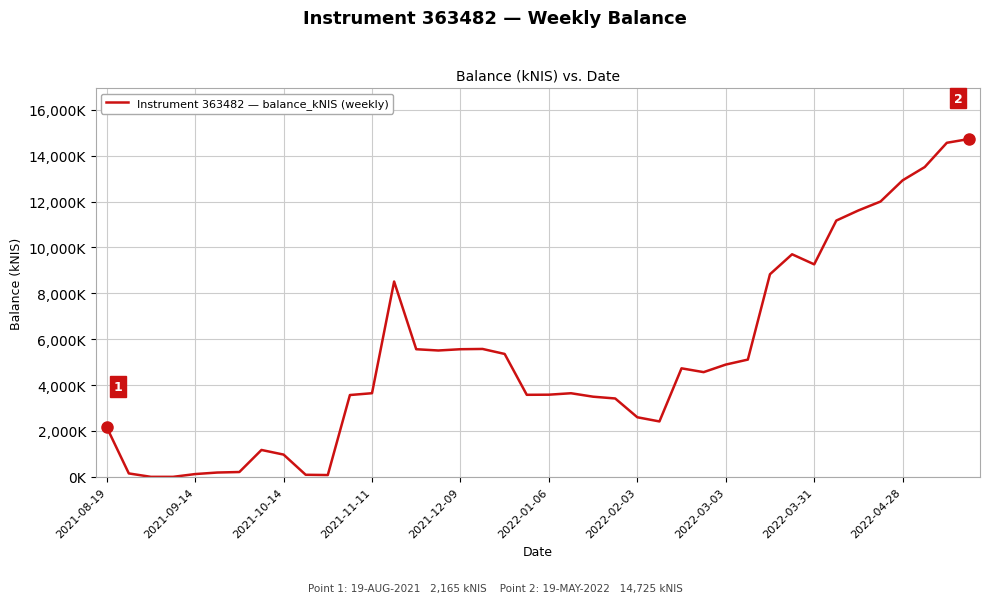

Does the chart display data point markers on the line(s)?

No